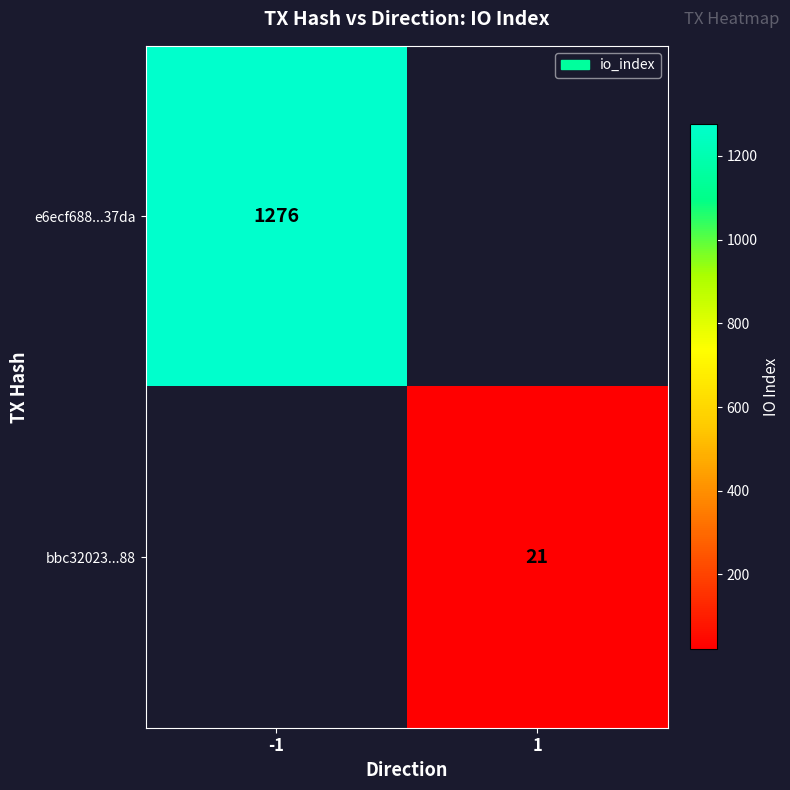

Is the value of e6ecf688...37da at -1 greater than the value of bbc32023...88 at 1?

Yes